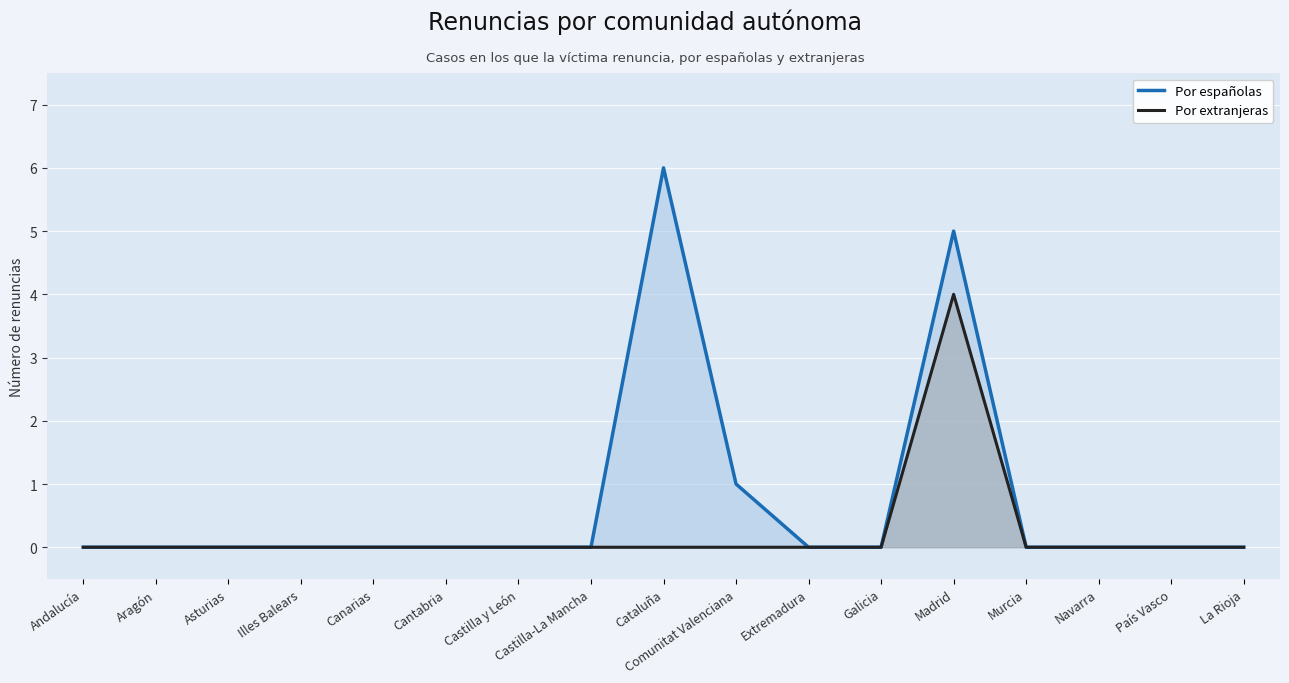

How many lines are shown in the chart?

2